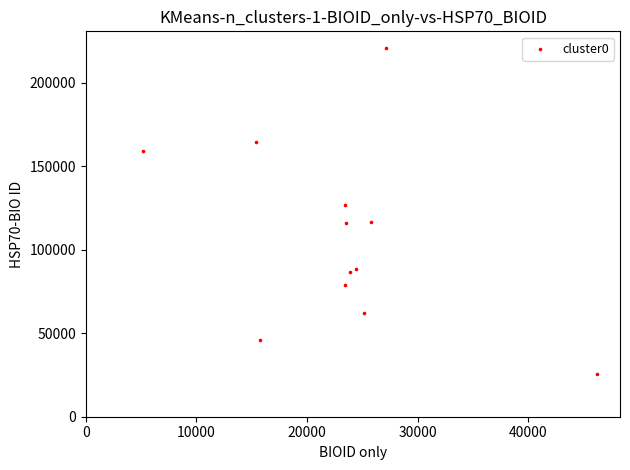

What is the range of X values (max minus min)?

41052.9